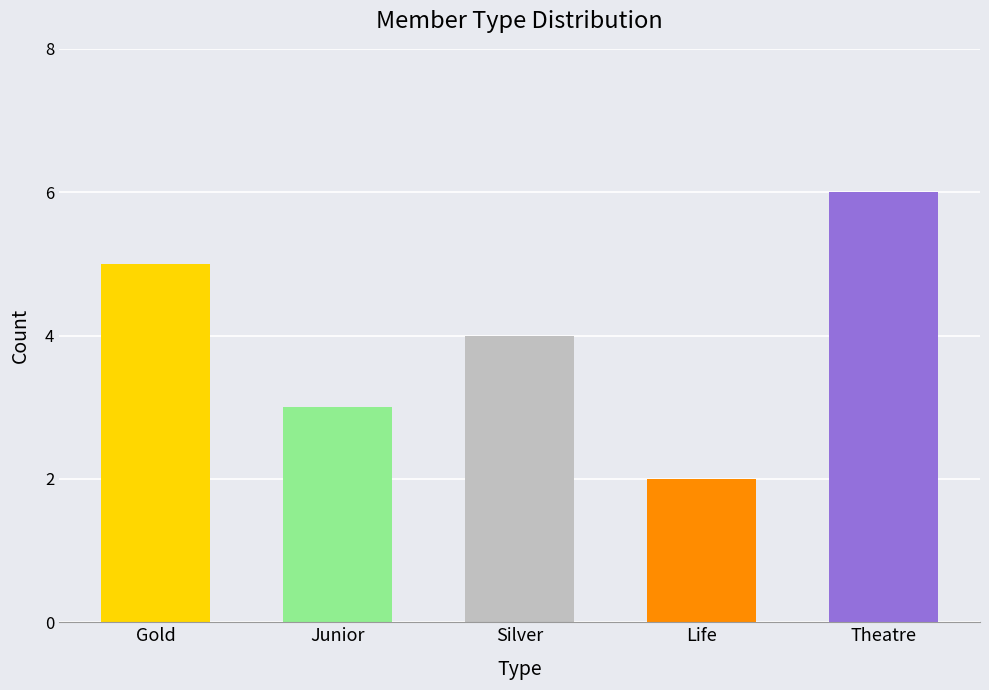

Which label corresponds to the smallest value in the chart?

Life